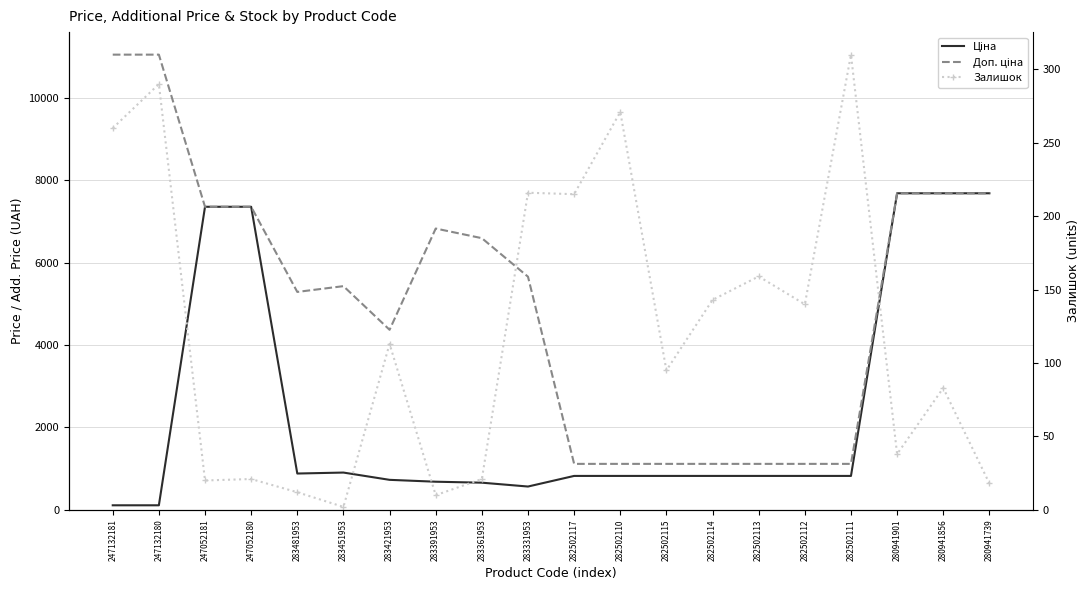

At 247052180, list the series in order from smallest to largest.

Залишок, Ціна, Доп. ціна